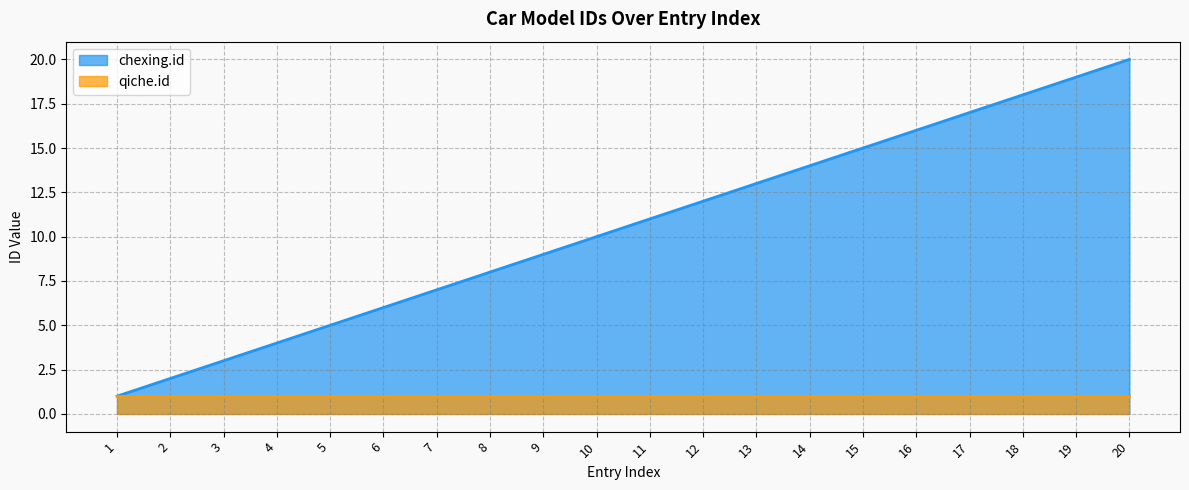

How many lines are shown in the chart?

2